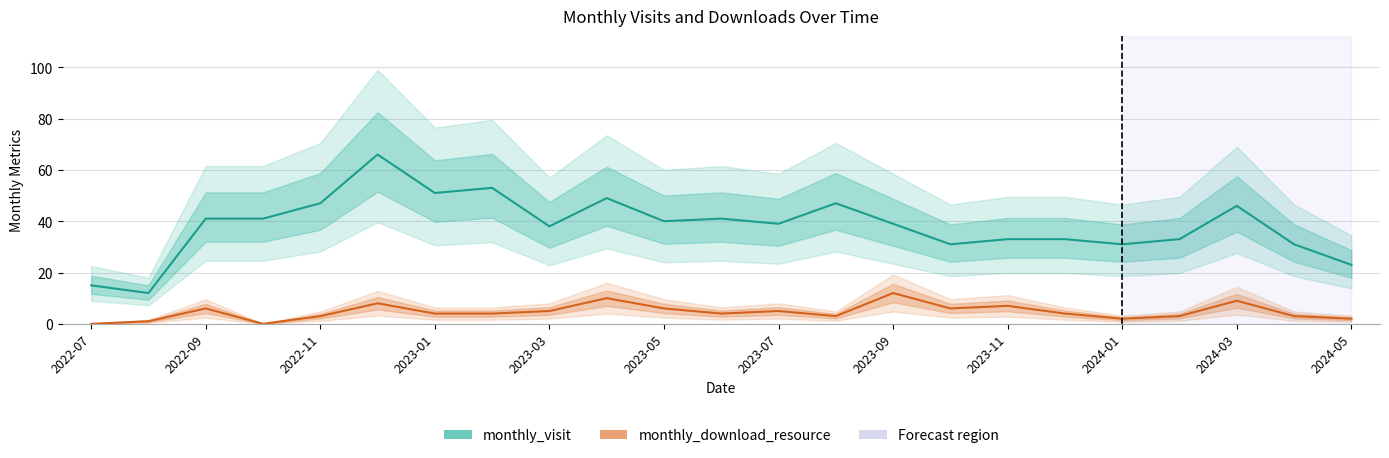

Reading left to right, list all the values displayed in this chart.

monthly_visit: 15	12	41	41	47	66	51	53	38	49	40	41	39	47	39	31	33	33	31	33	46	31	23
monthly_download_resource: 0	1	6	0	3	8	4	4	5	10	6	4	5	3	12	6	7	4	2	3	9	3	2